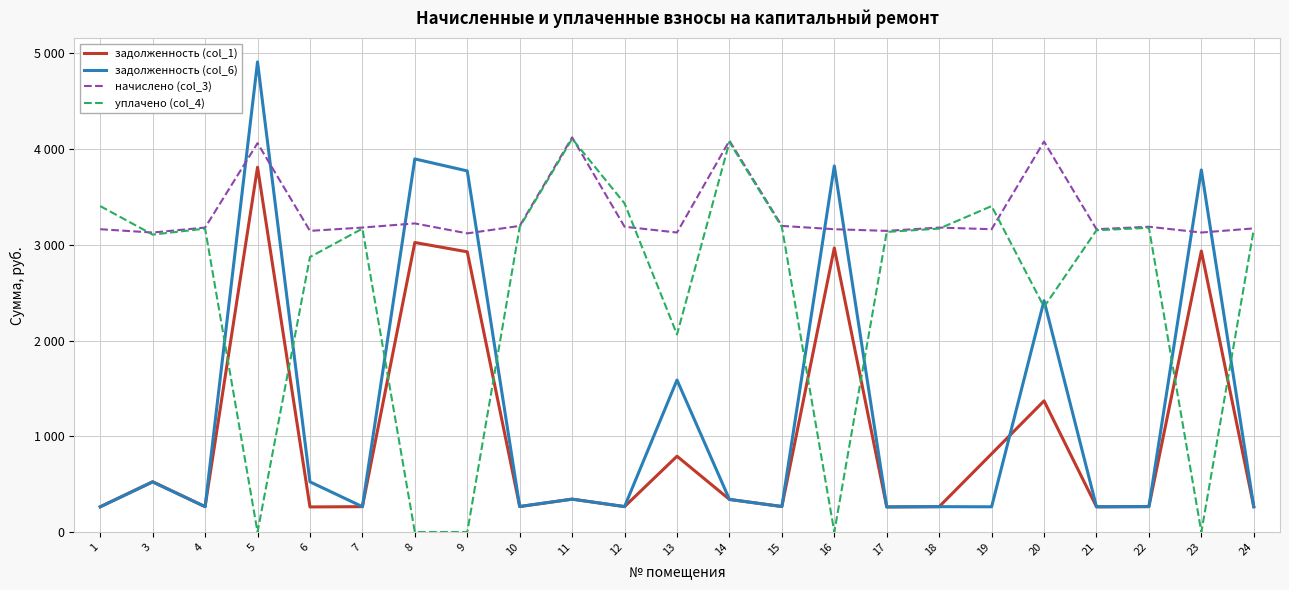

What are all the series names shown in the legend?

задолженность (col_1), задолженность (col_6), начислено (col_3), уплачено (col_4)